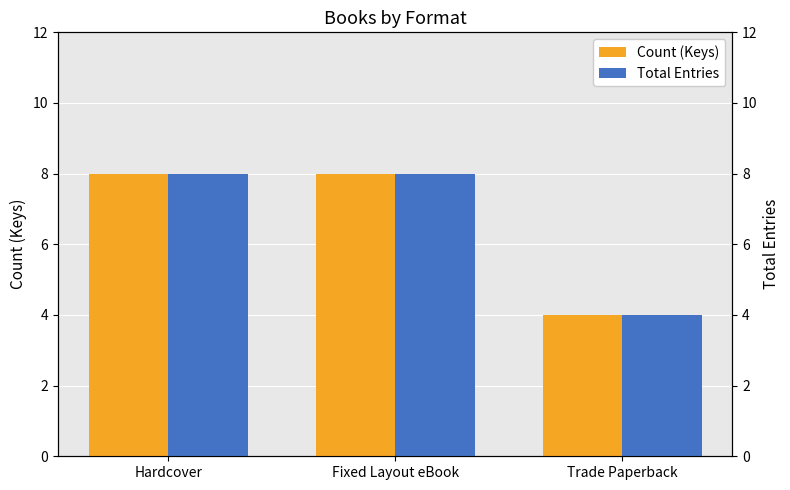

What position from the right is Fixed Layout eBook?

2